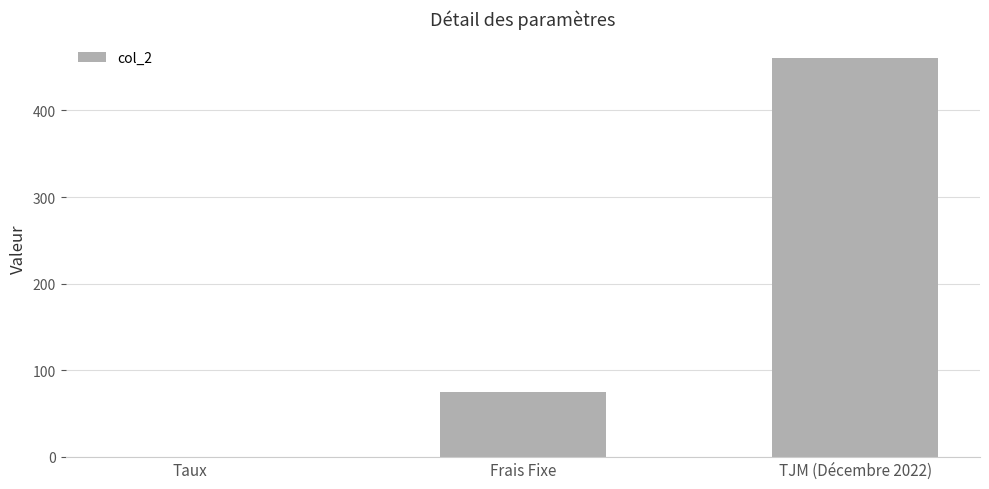

How many series are shown in this chart?

1